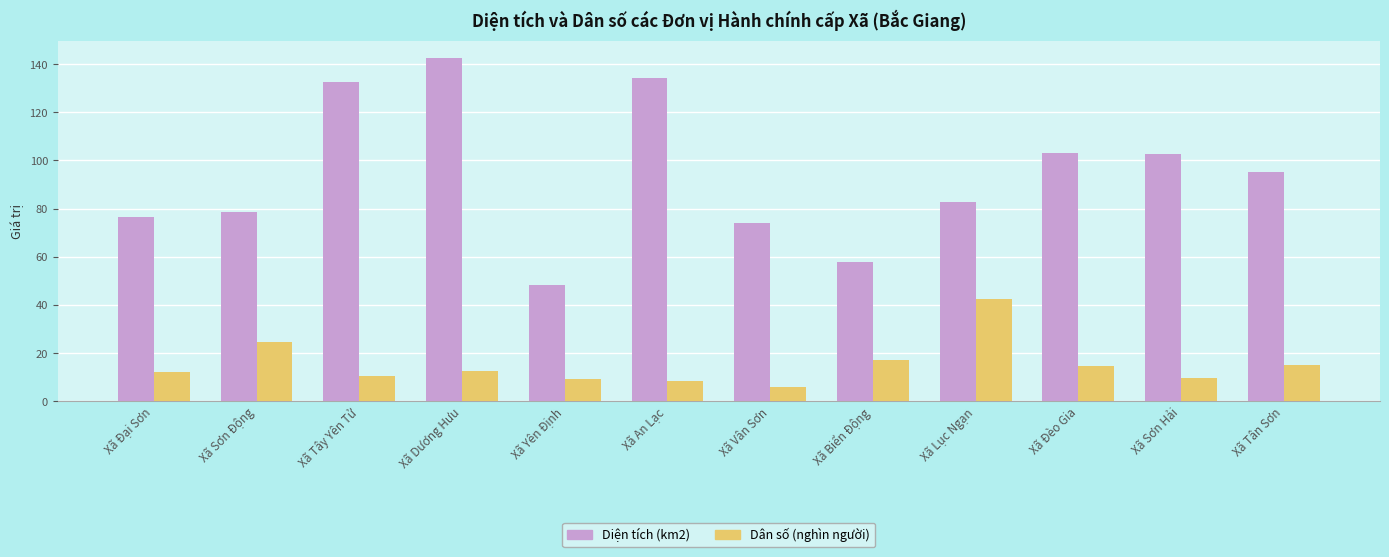

What are all the series names shown in the legend?

Diện tích (km2), Dân số (nghìn người)